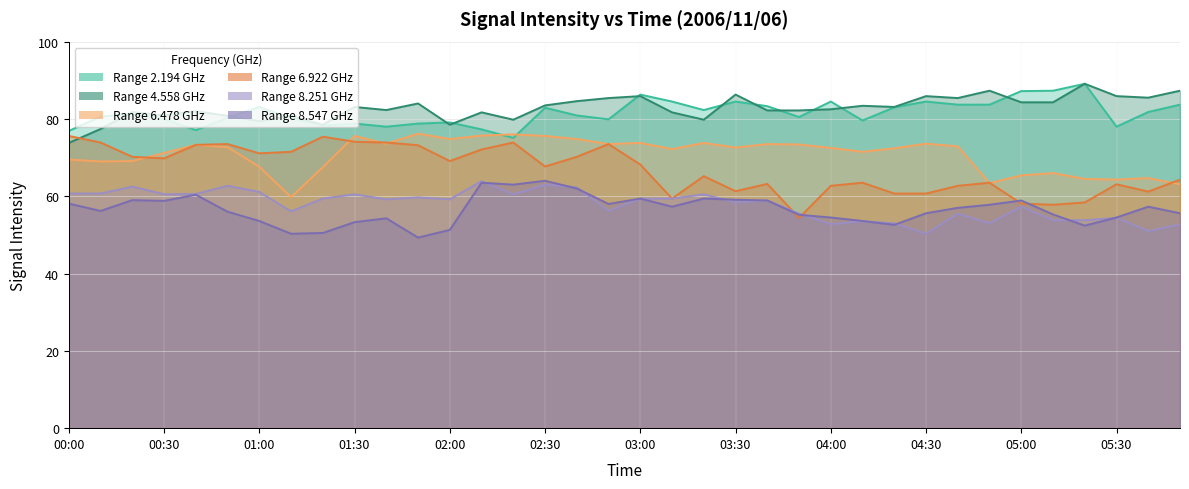

At which label is 8.547 closest to 56?

00:50